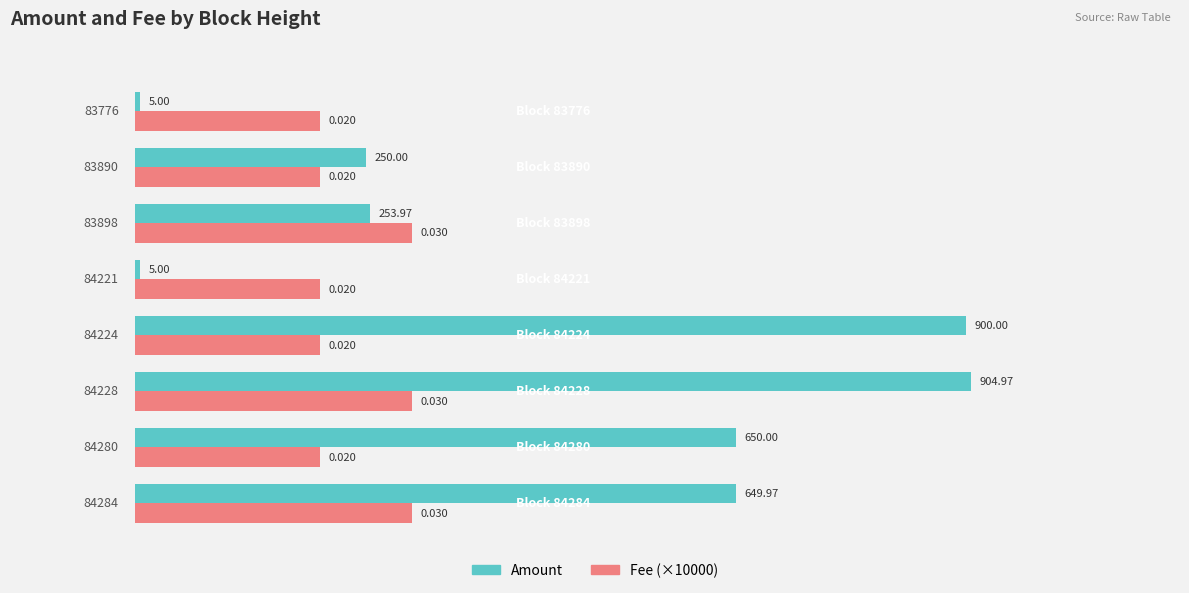

What are all the series names shown in the legend?

Amount, Fee (×10000)